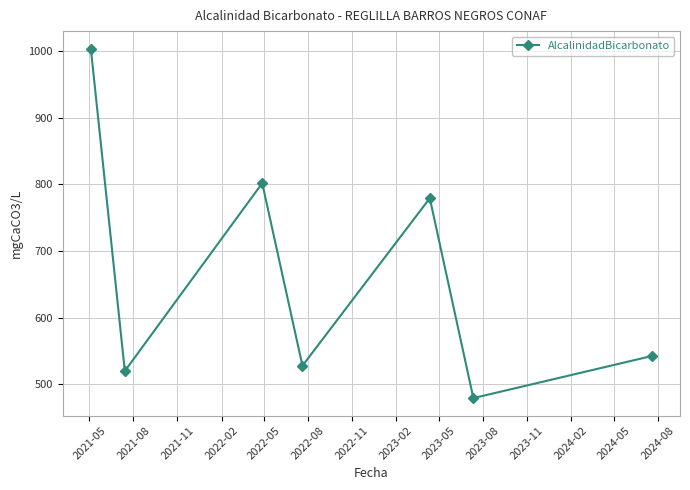

Does the chart display data point markers on the line(s)?

Yes